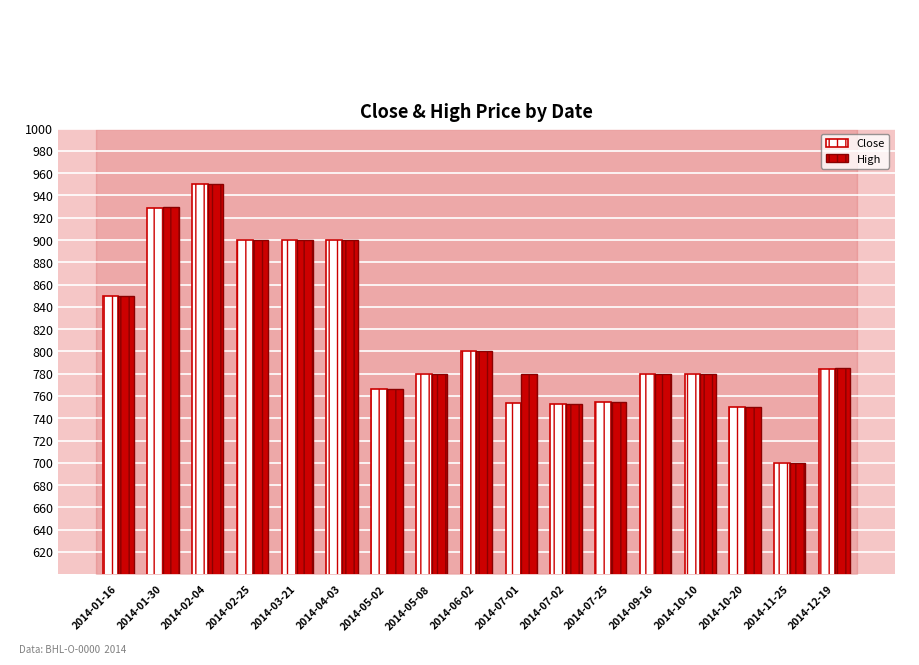

At which category does the chart reach its peak across all series?

2014-02-04